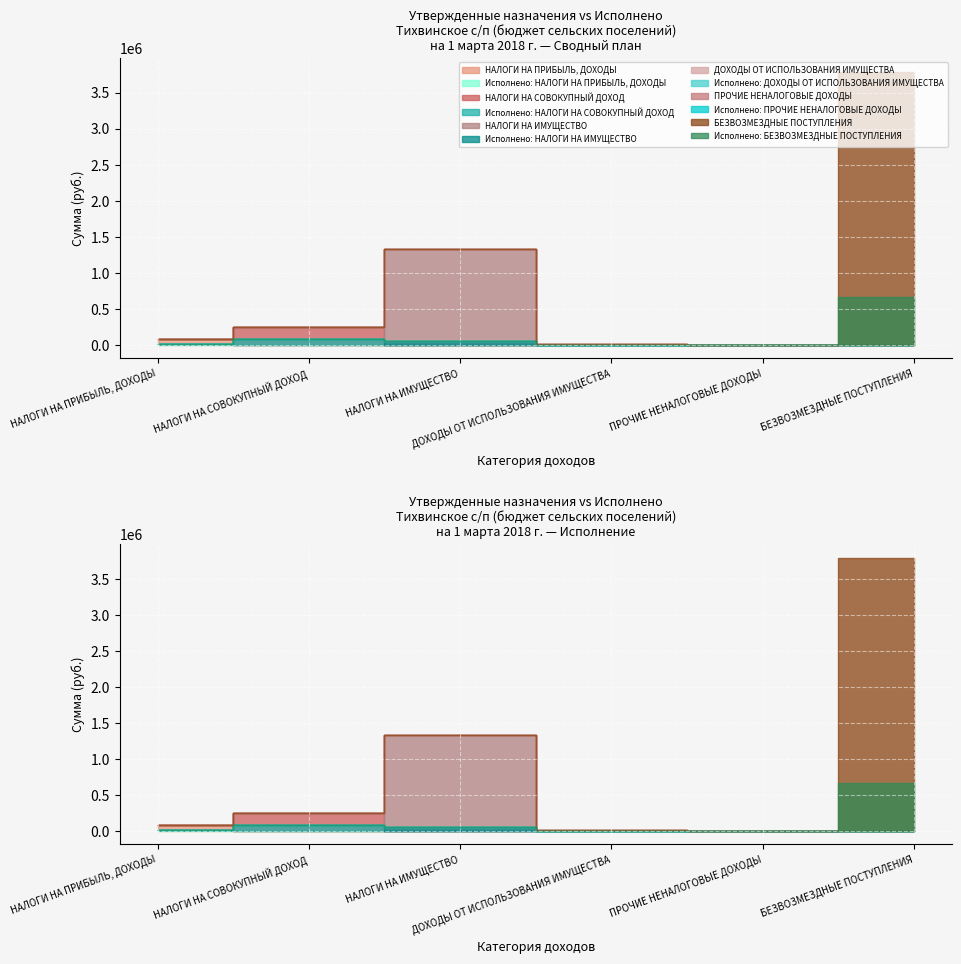

At which label is Исполнено closest to 329163?

НАЛОГИ НА СОВОКУПНЫЙ ДОХОД